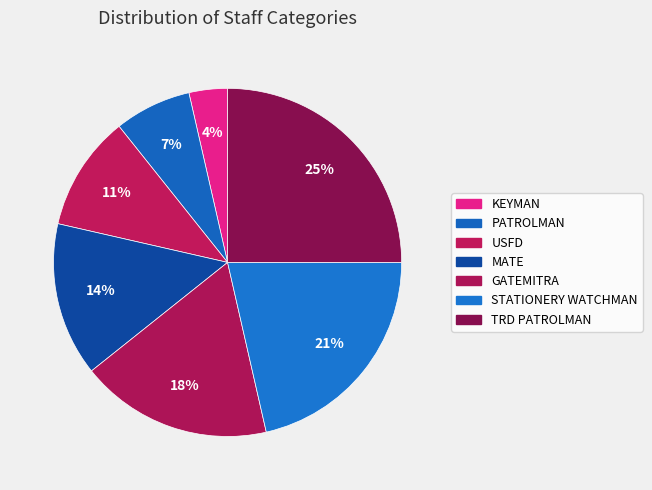

Which category has the smallest portion of the pie?

KEYMAN